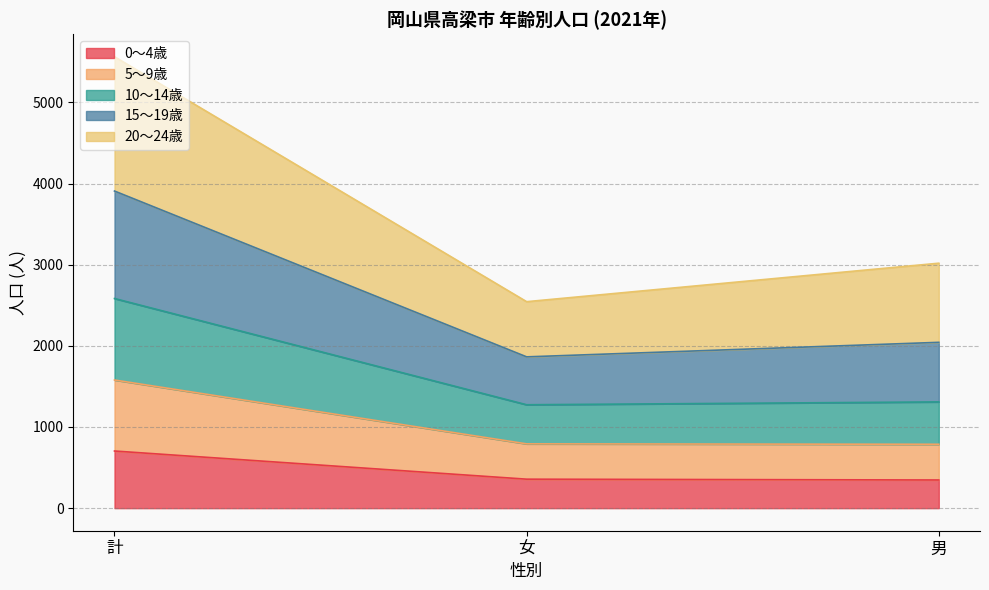

True or false: 0～4歳 has a value of 138 at 女.

False